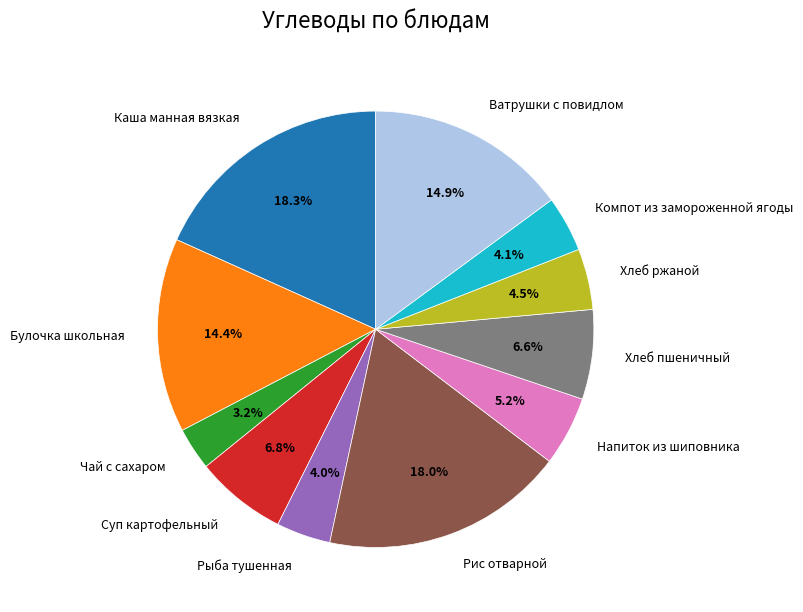

Is there any slice that represents more than half of the pie?

No